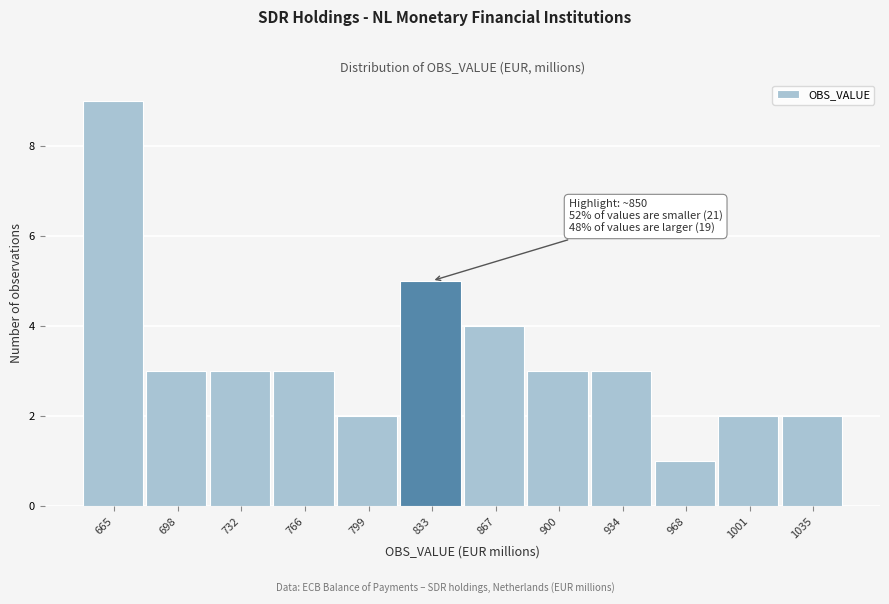

Reading left to right, what are all the values shown in this chart?

665=9	698=3	732=3	766=3	799=2	833=5	867=4	900=3	934=3	968=1	1001=2	1035=2